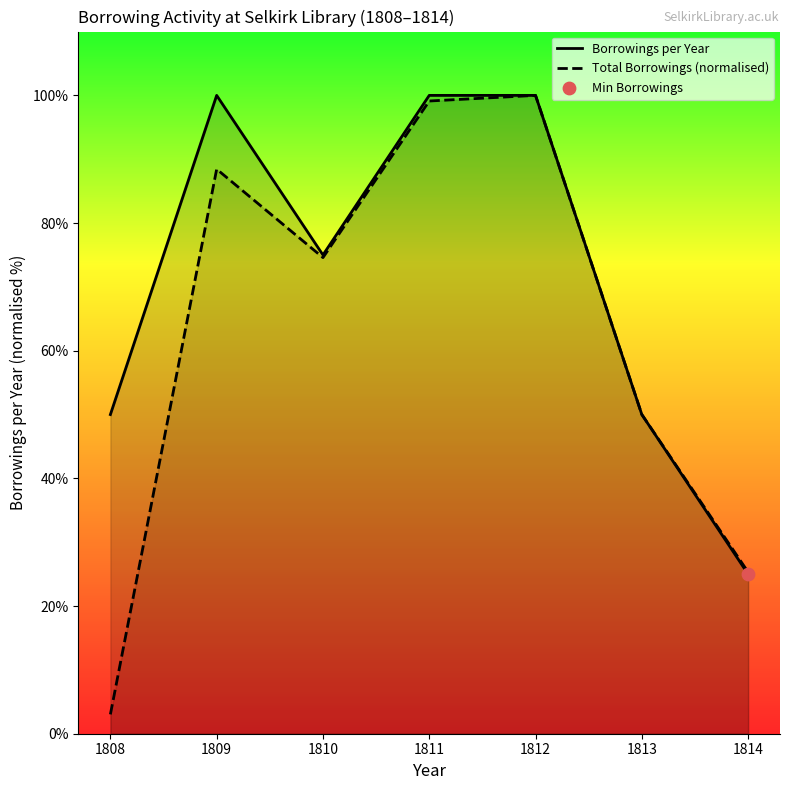

Is the value of Borrowings per Year at 1810 greater than the value of Total Borrowings (normalised) at 1808?

Yes